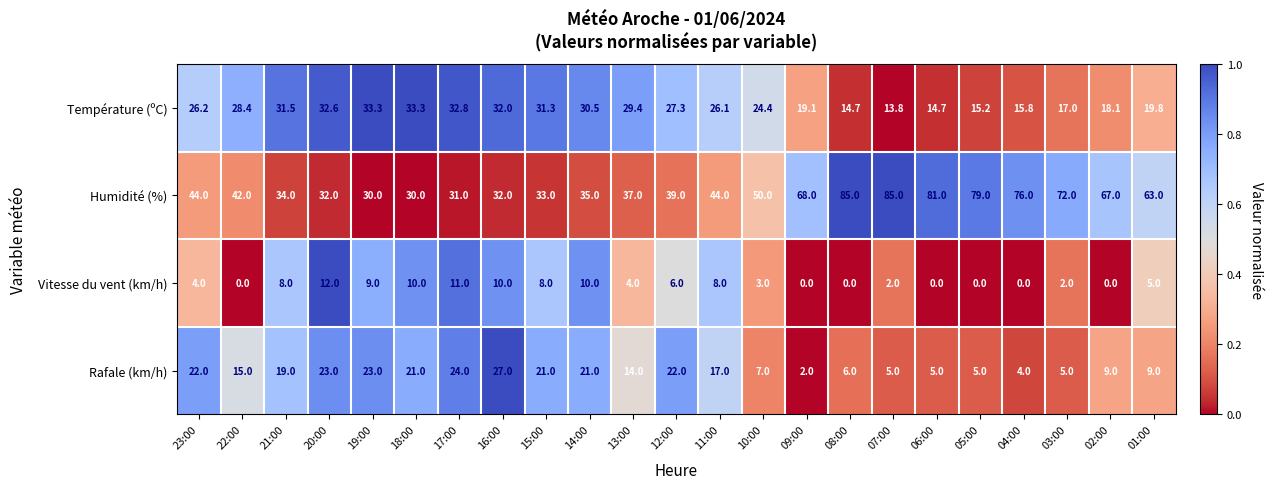

List the series in order of their peak value, highest first.

Humidité (%), Température (ºC), Rafale (km/h), Vitesse du vent (km/h)